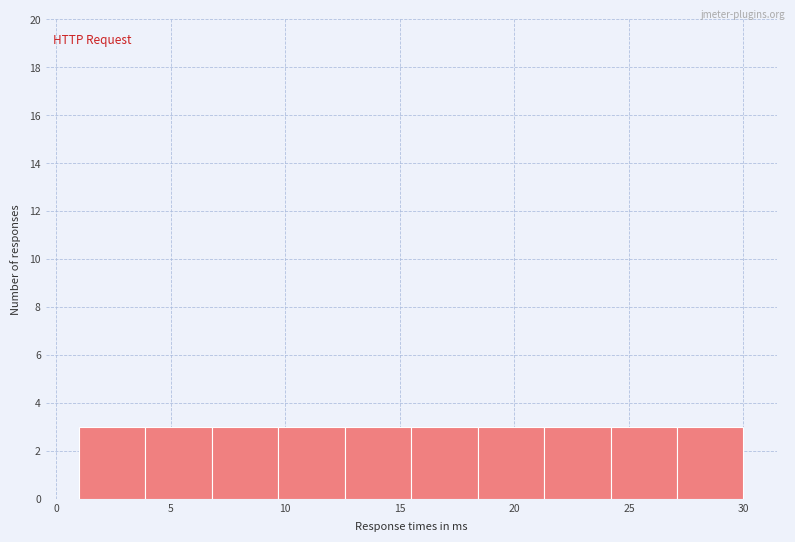

How tall is the bar that spans 15.5 to 18.4 on the x-axis? Neither the bar edges nor the heights are printed on the chart, so give them approximately, as read against the axes.

3